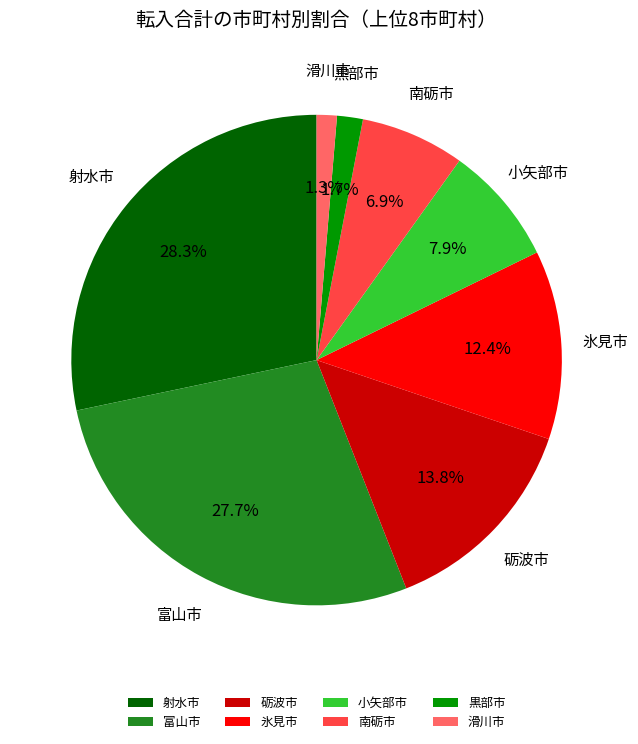

What is the largest slice in the pie chart?

射水市